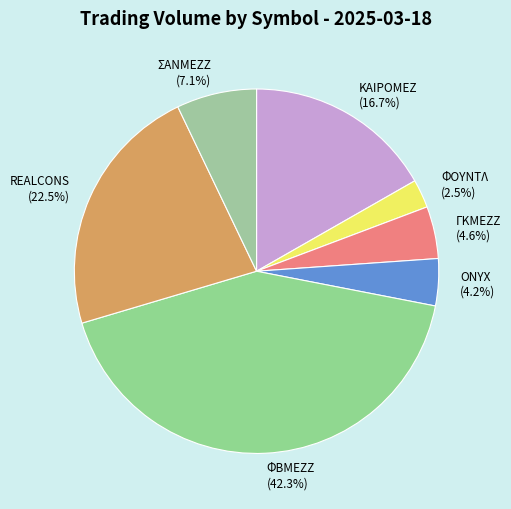

Which has a higher value, REALCONS or ΓΚΜΕΖΖ?

REALCONS